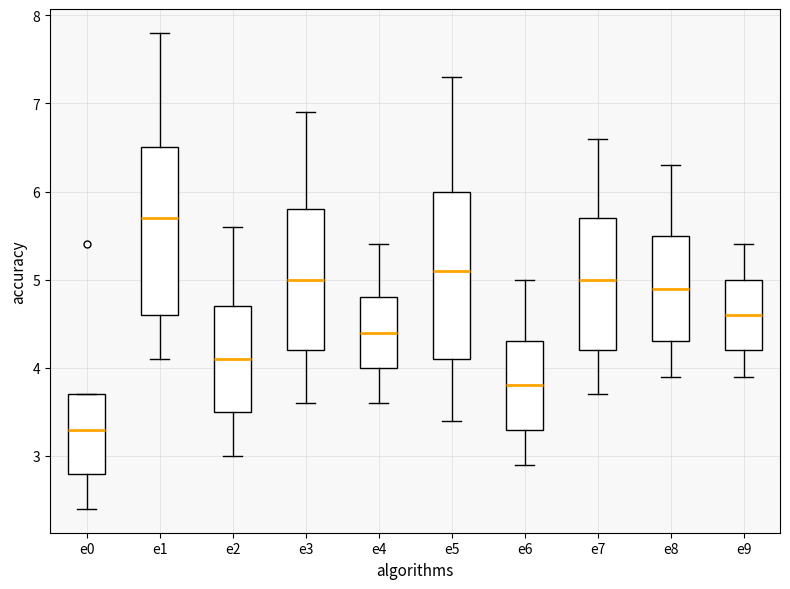

Which box has the highest median line?

e1